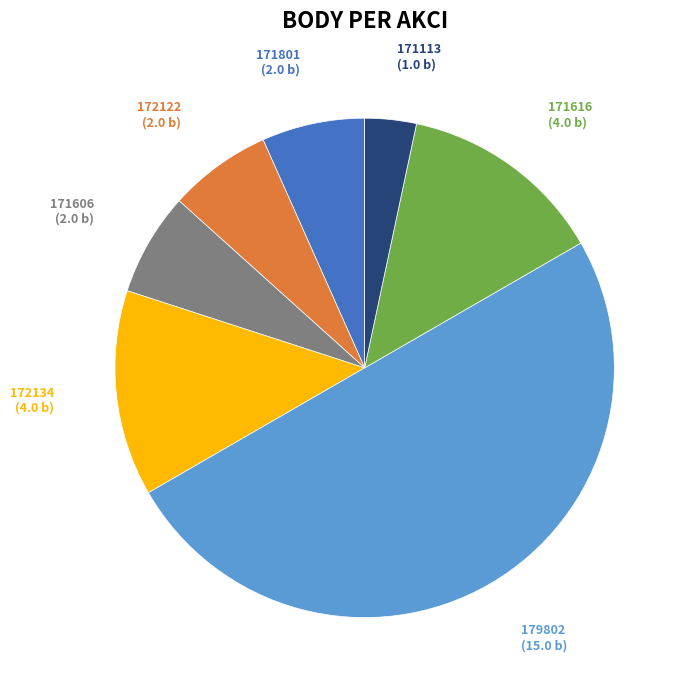

How many slices are in this pie chart?

7